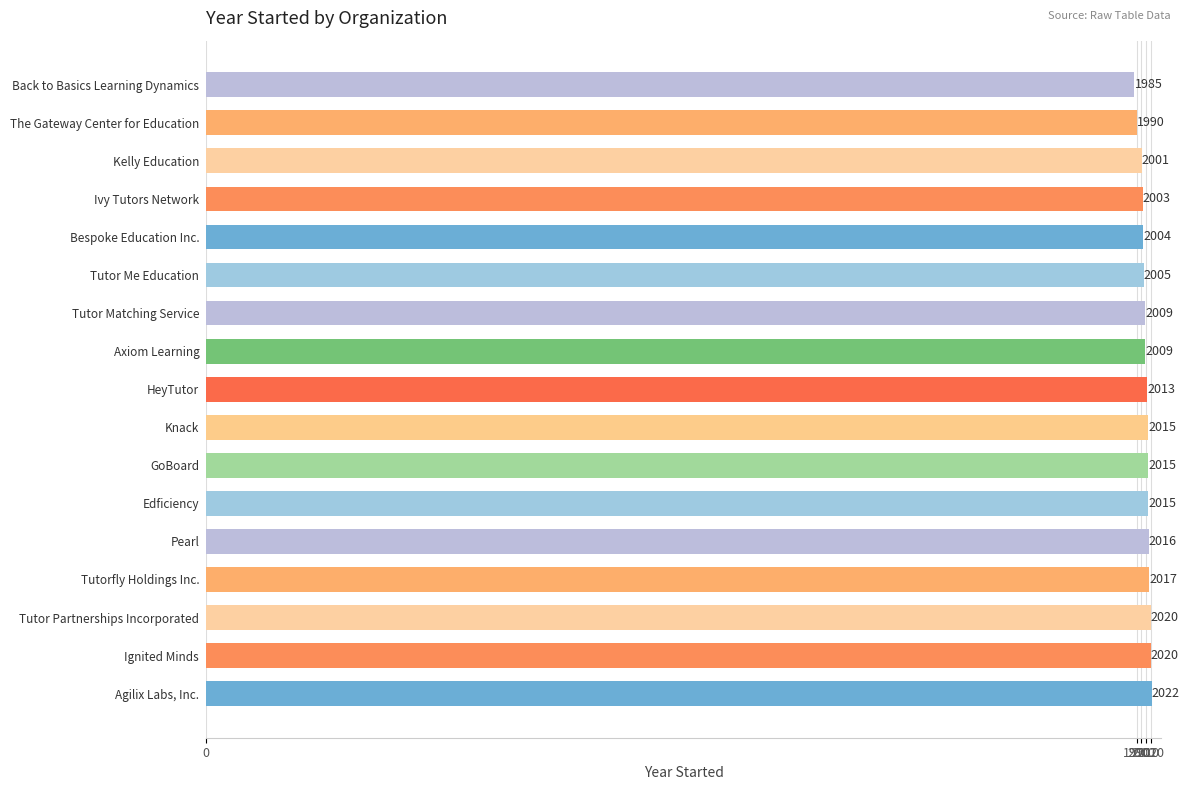

Where is the data nearest to the value 2003?

Ivy Tutors Network